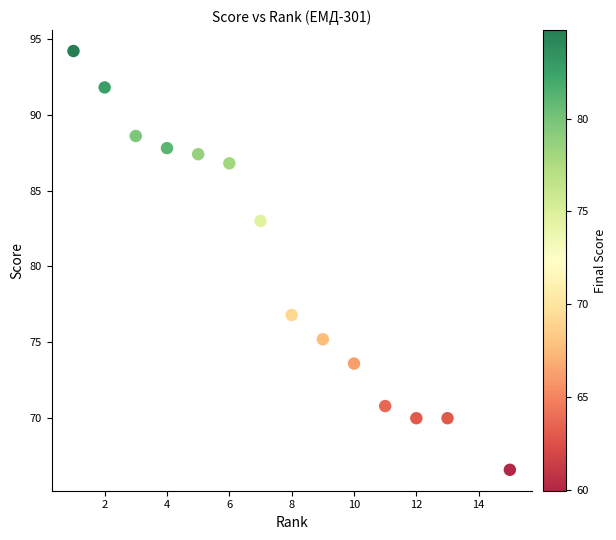

What is the range of X values (max minus min)?

14.0